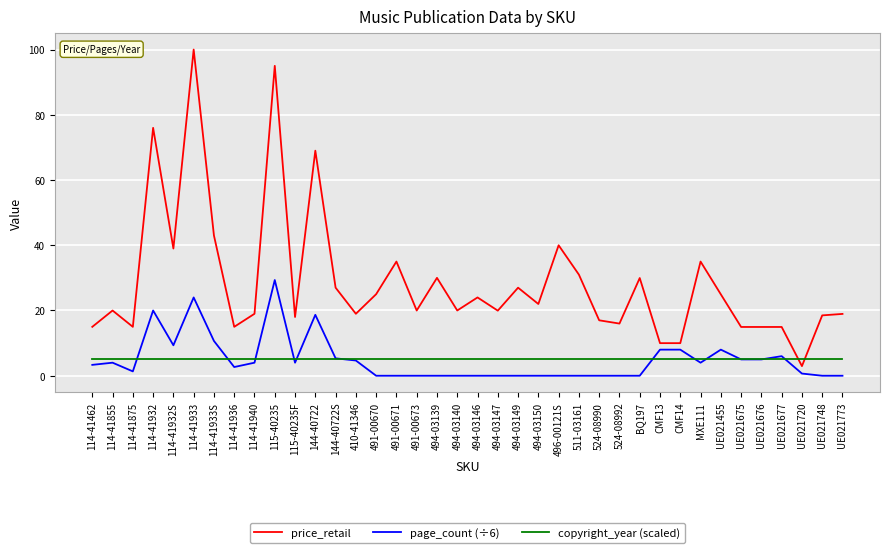

True or false: price_retail has more than 2 points higher than both neighbors.

True